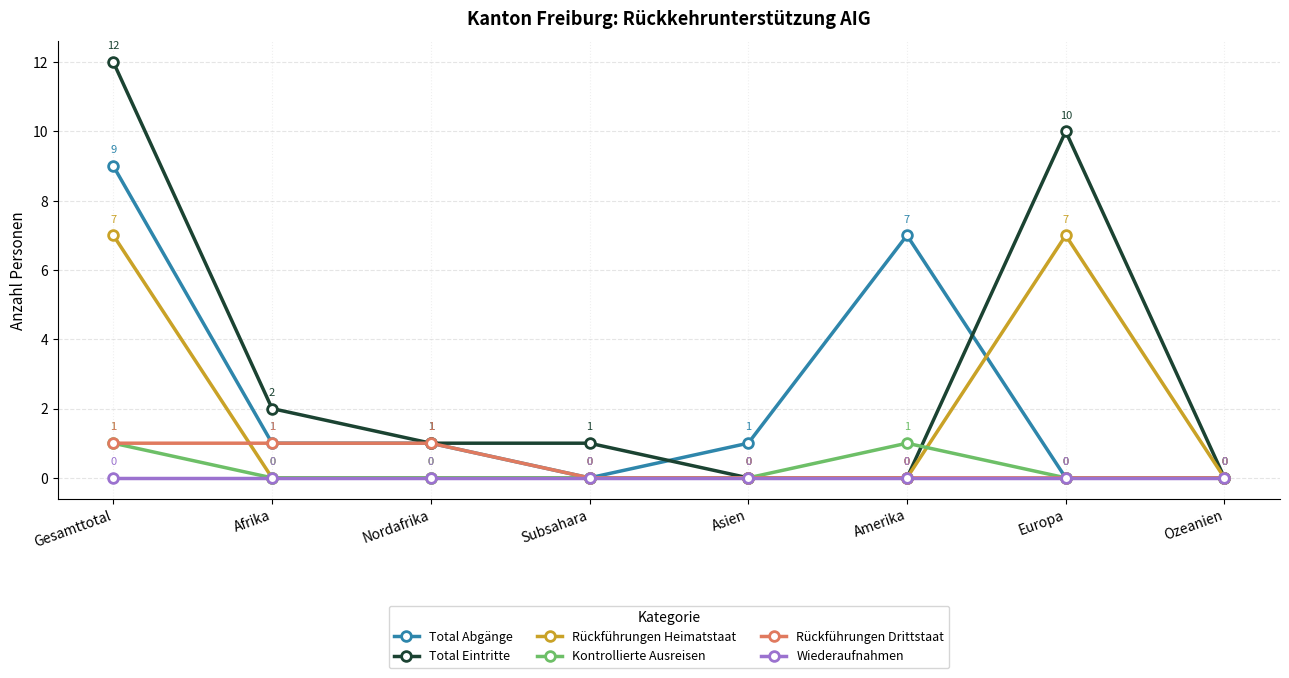

Reading right to left, list all the values displayed in this chart.

Total Abgänge: 0	0	7	1	0	1	1	9
Total Eintritte: 0	10	0	0	1	1	2	12
Rückführungen Heimatstaat: 0	7	0	0	0	0	0	7
Kontrollierte Ausreisen: 0	0	1	0	0	0	0	1
Rückführungen Drittstaat: 0	0	0	0	0	1	1	1
Wiederaufnahmen: 0	0	0	0	0	0	0	0